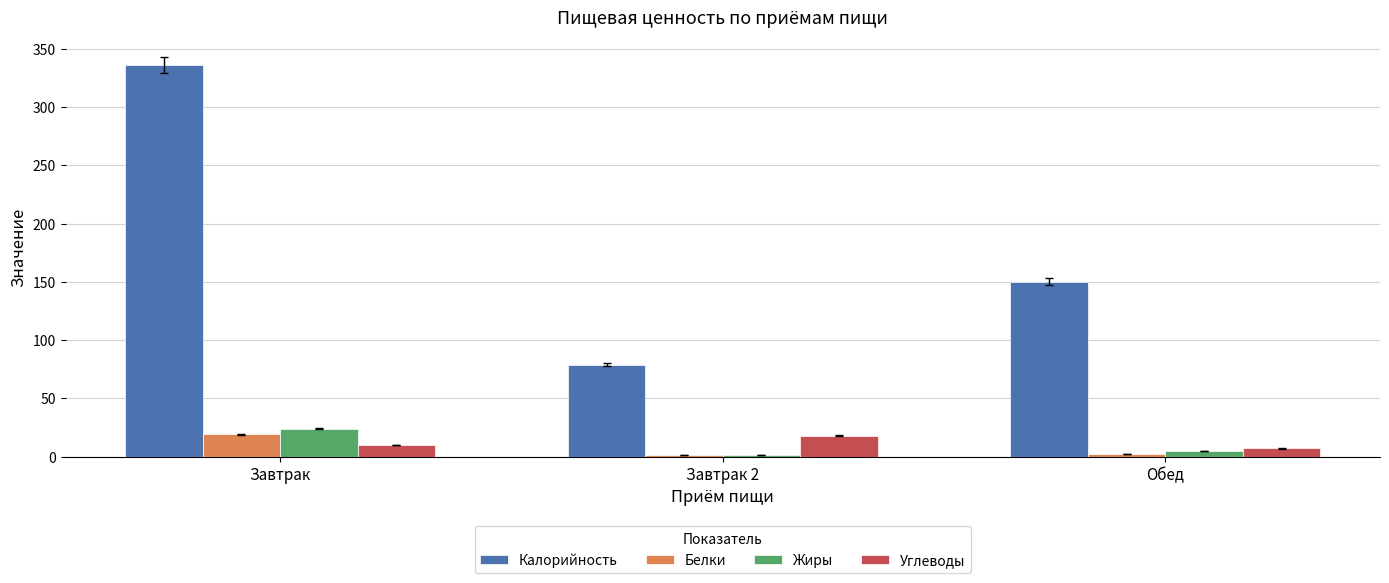

What is the highest value of the Белки series?

19